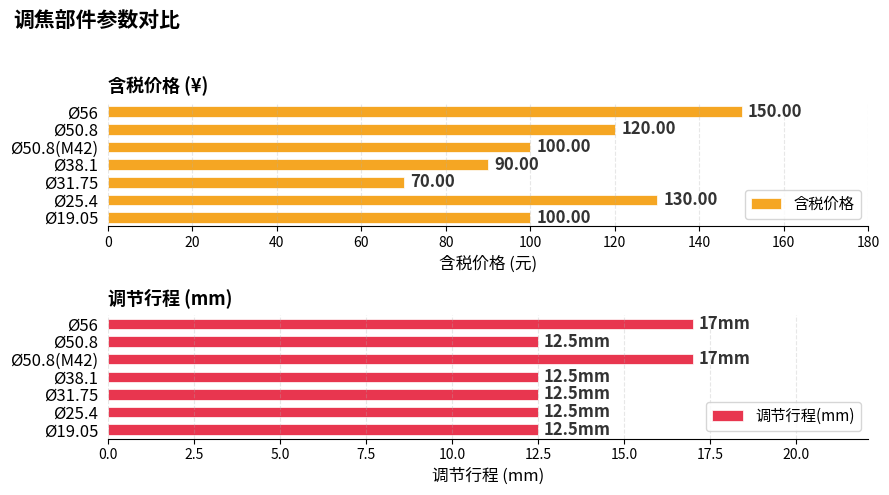

What is the difference between the maximum and minimum values in the 含税价格 series?

80